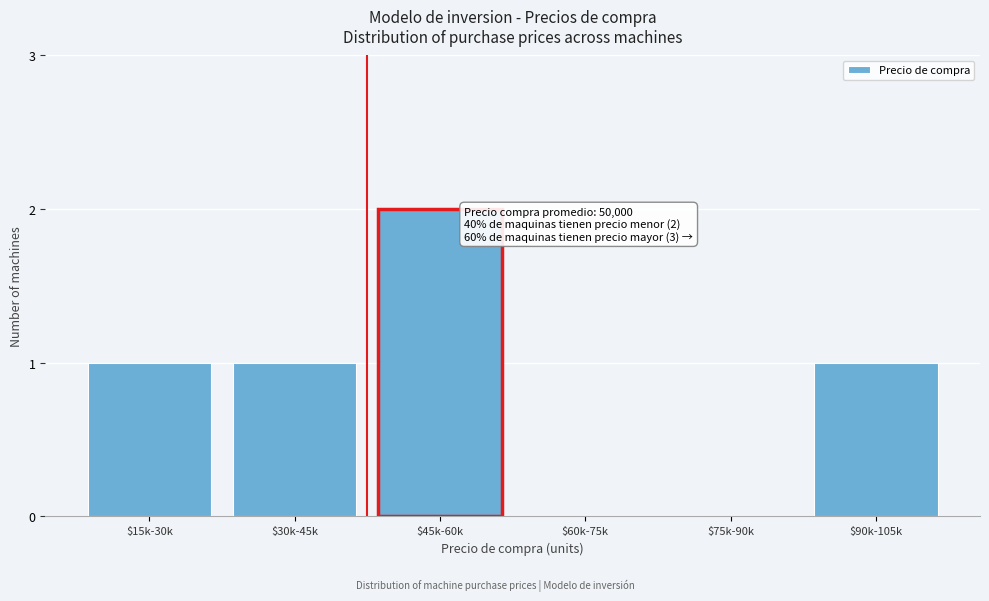

Which label corresponds to the largest value in the chart?

$45k-60k